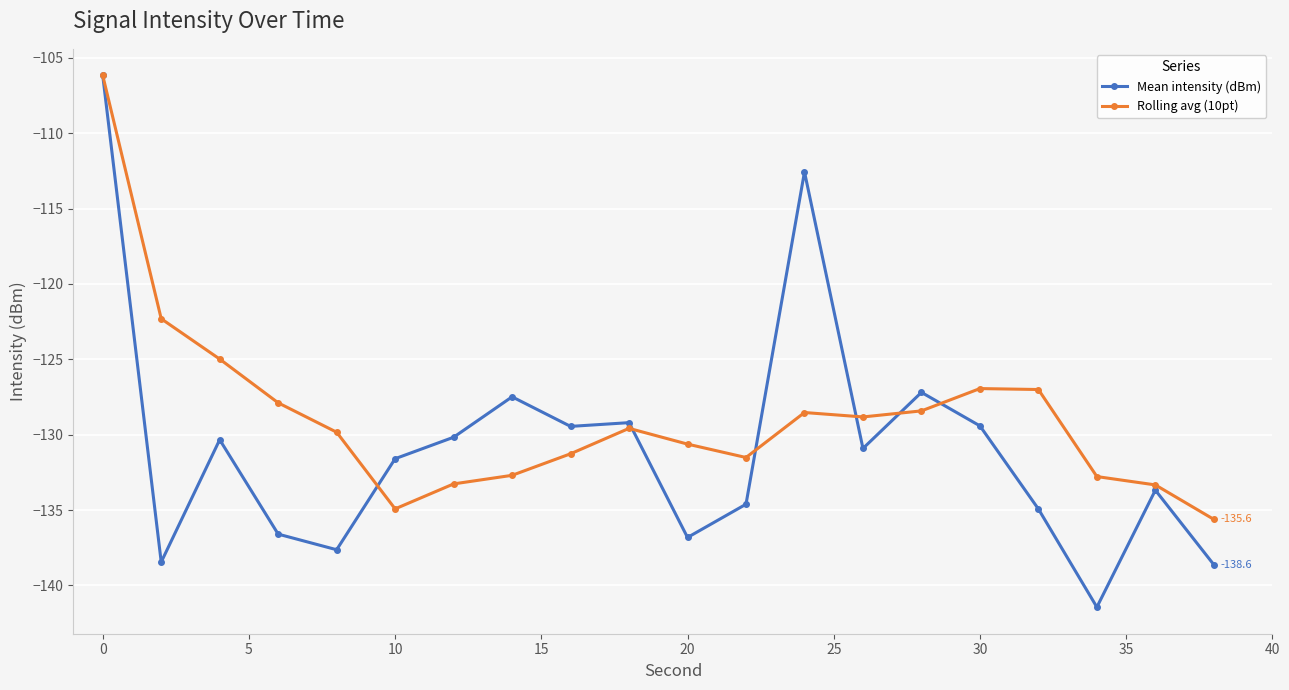

Which series has the widest spread of values?

Mean intensity (dBm)